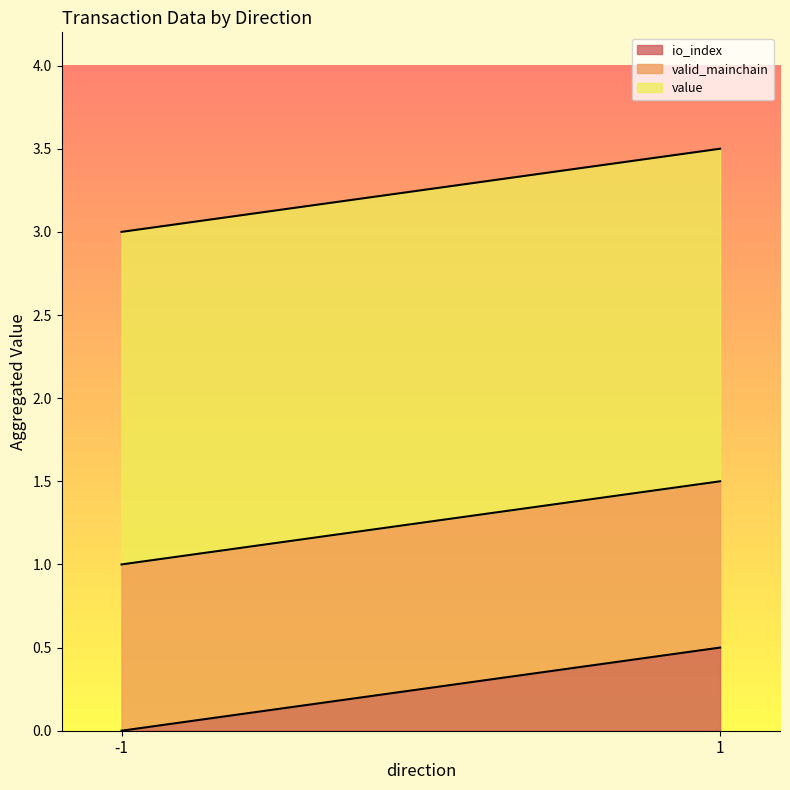

The value series shows 3.1 at 1. True or false?

False